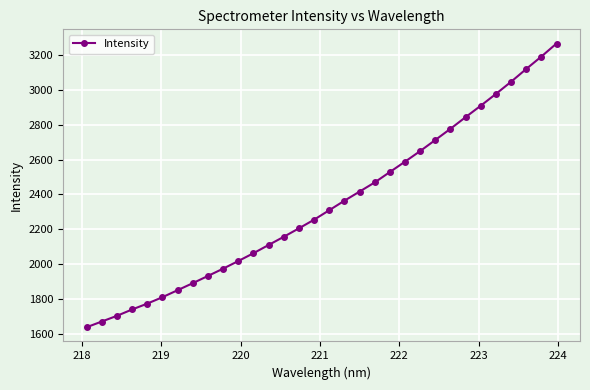

What is the difference between the second highest and minimum values?

1553.1